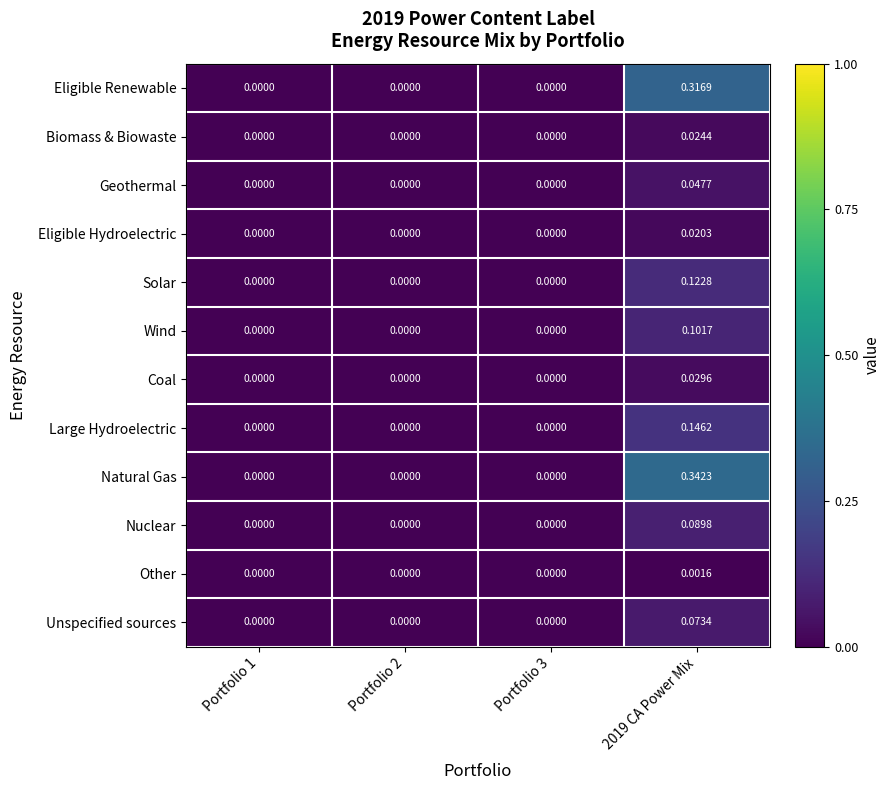

Which series changed the most between Portfolio 2 and 2019 CA Power Mix?

Natural Gas